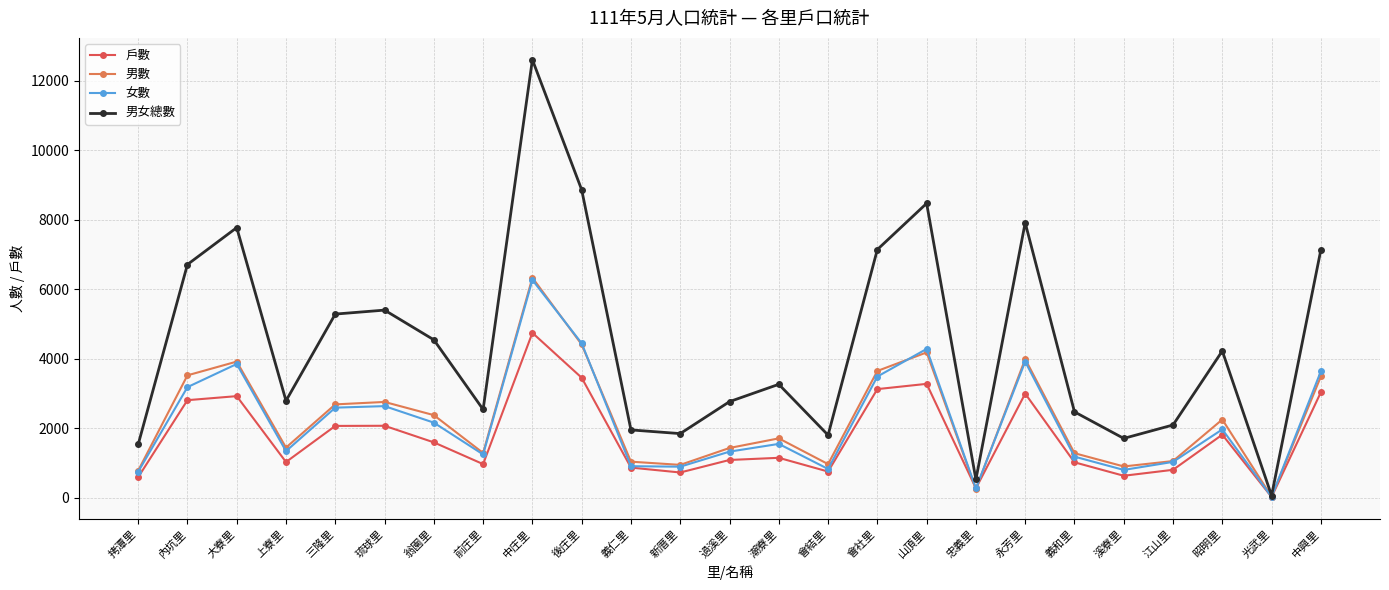

Which series has the largest range (max minus min)?

男女總數